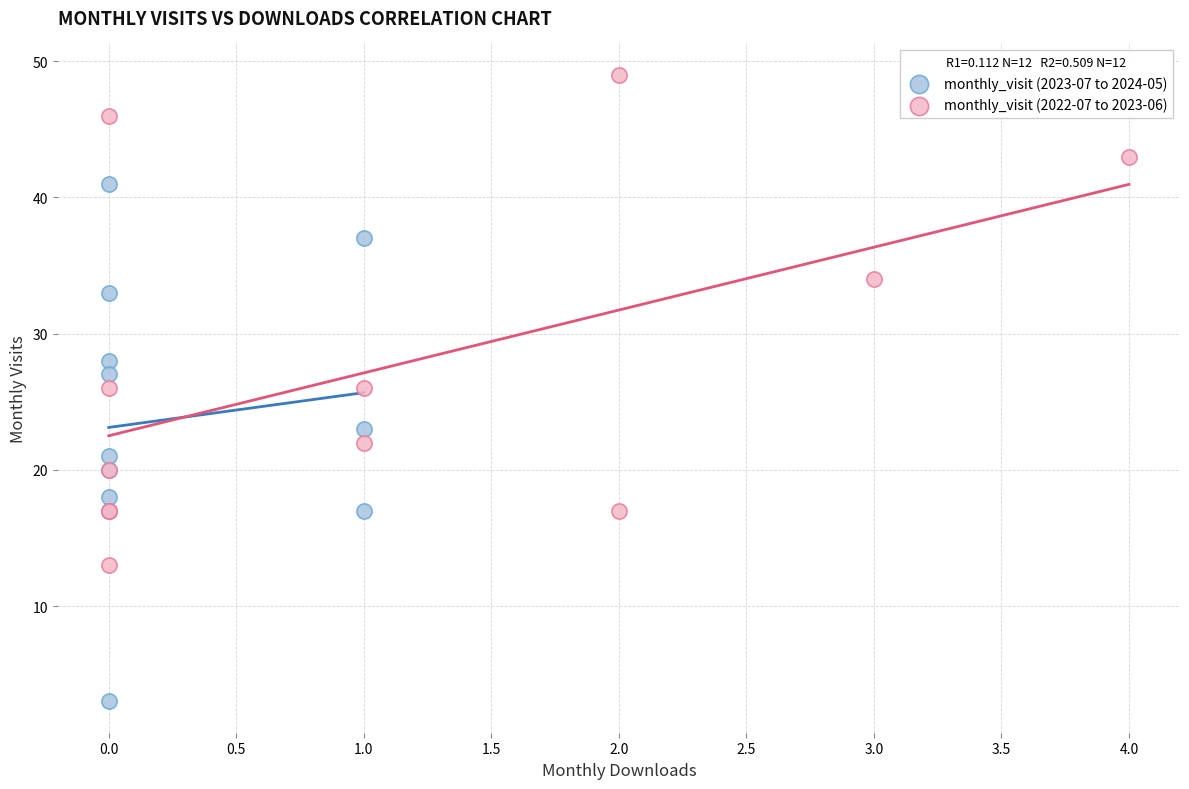

Which series contains the highest Y value?

monthly_visit (2022-07 to 2023-06)